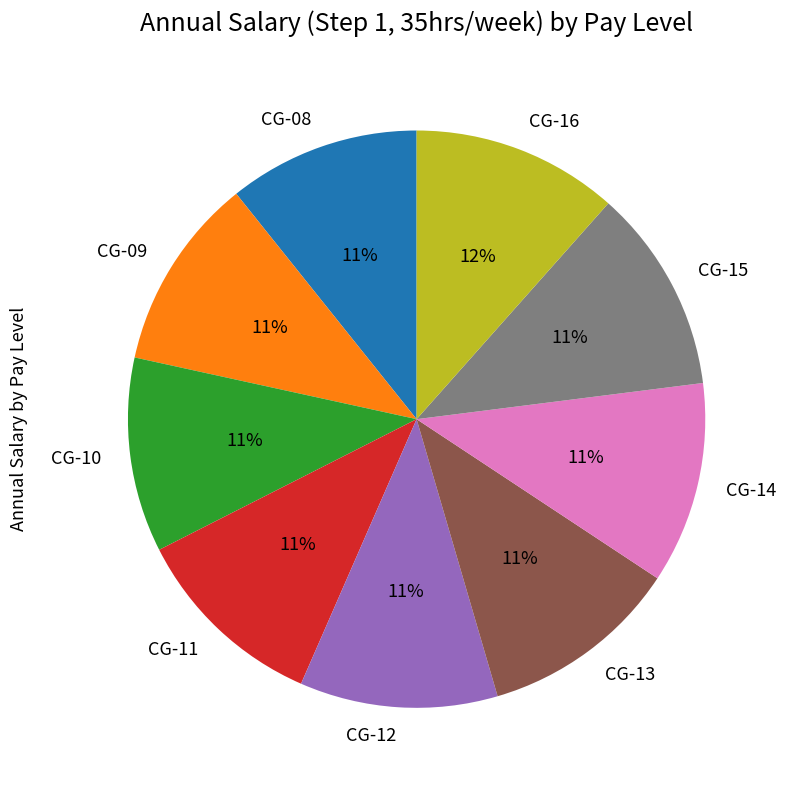

Count the number of slices in the pie.

9